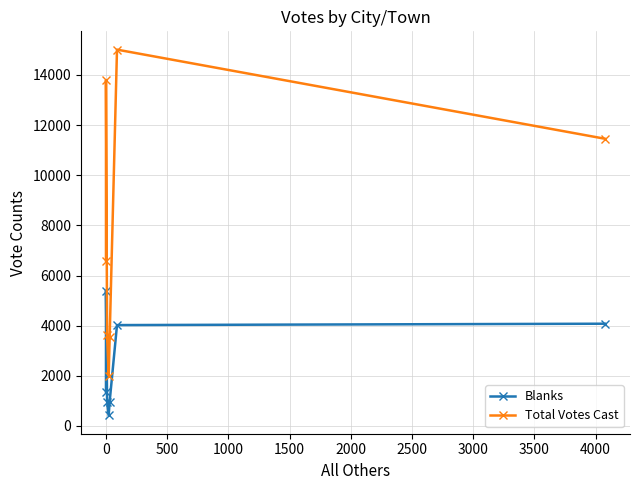

How many interior local peaks does the Total Votes Cast series have?

2